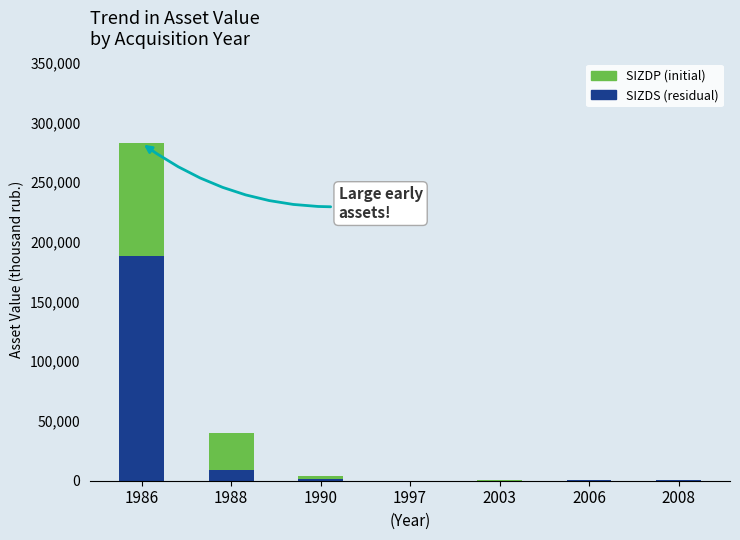

What is the sum of all SIZDS (residual) values?

198642.0